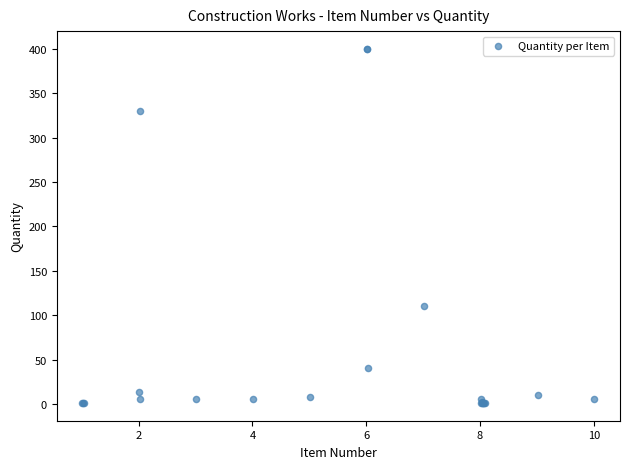

What Y value in the scatter plot is closest to 200?

110